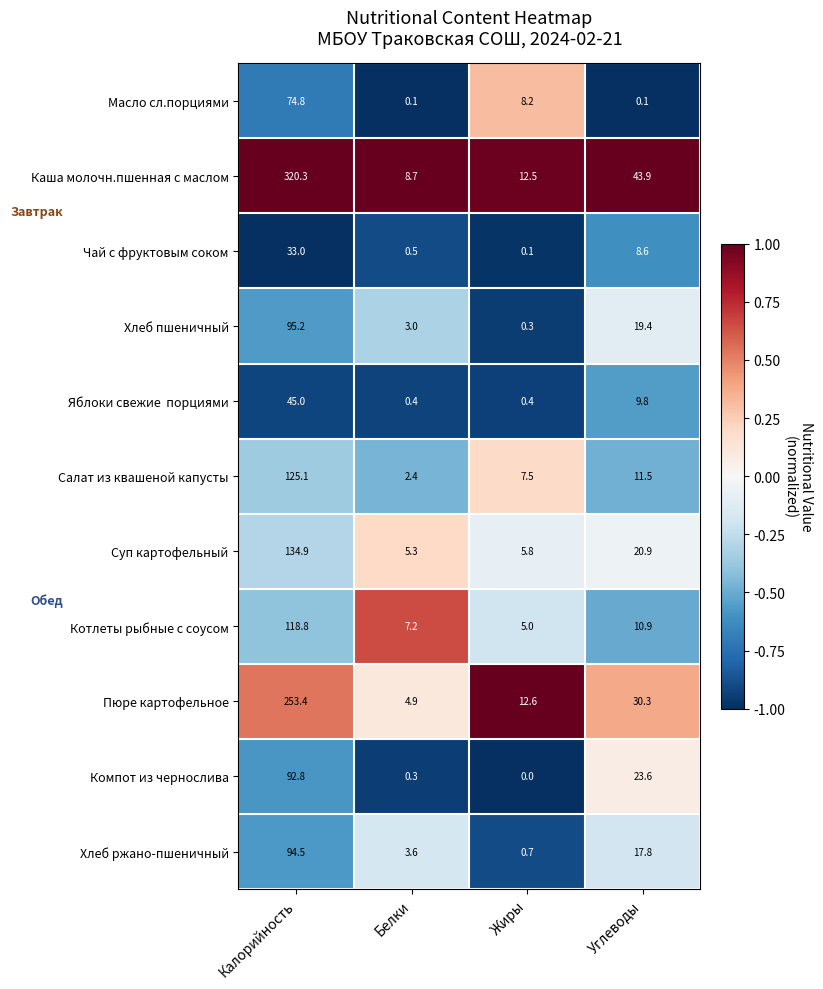

List the labels in order of Компот из чернослива value, largest first.

Калорийность, Углеводы, Белки, Жиры